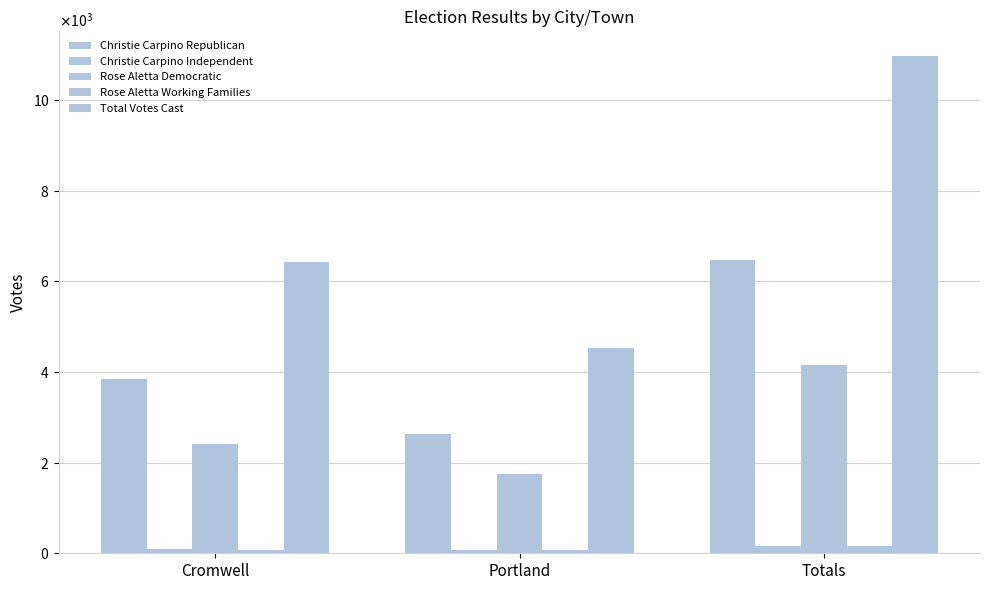

Are the bars grouped side by side (vs. stacked)?

Yes